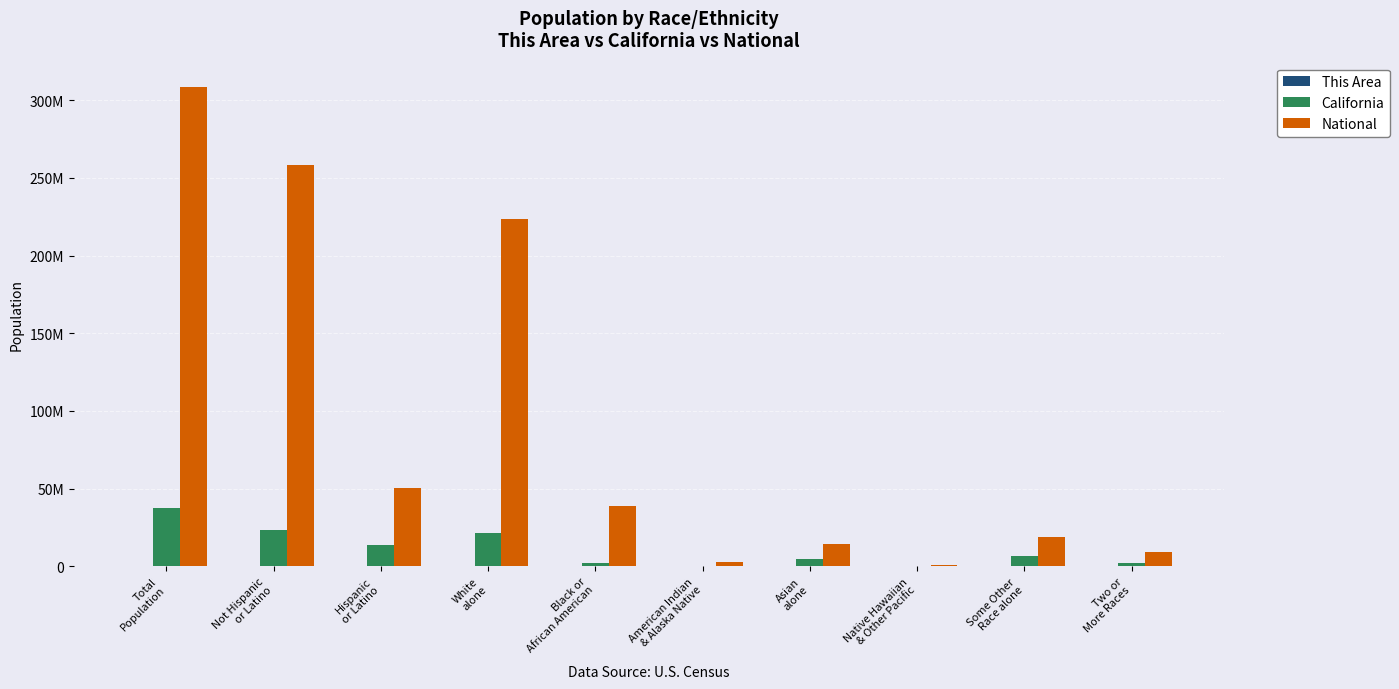

Which category has the lowest value in the This Area series?

Black or
African American